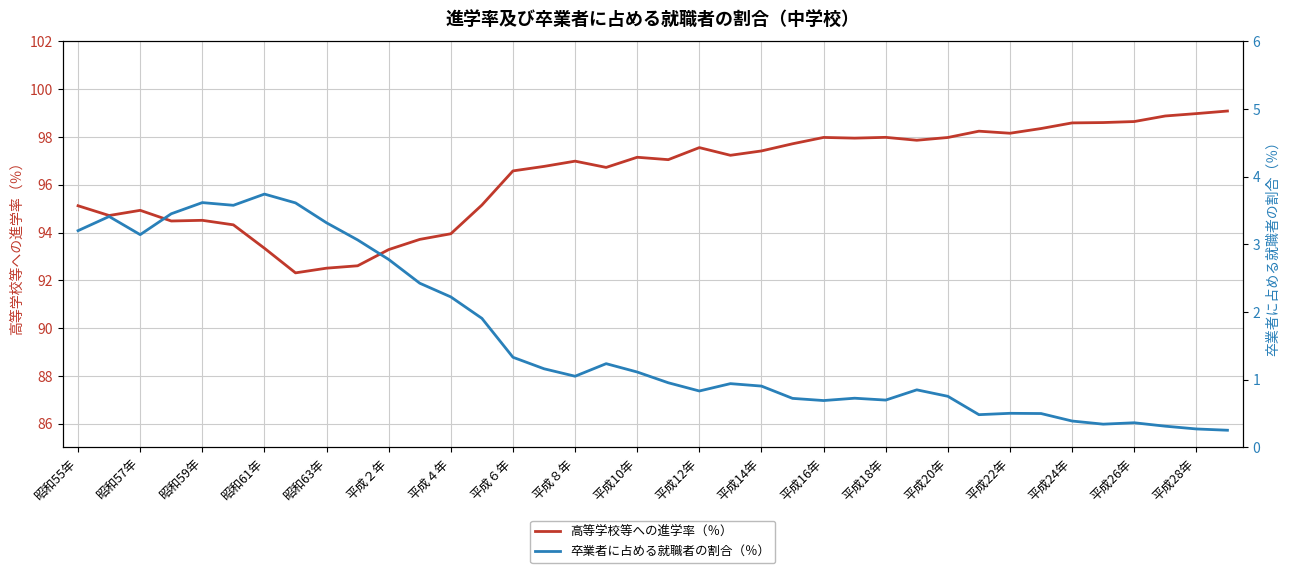

The value of 高等学校等への進学率（％） at 平成８年 is 62.9. True or false?

False